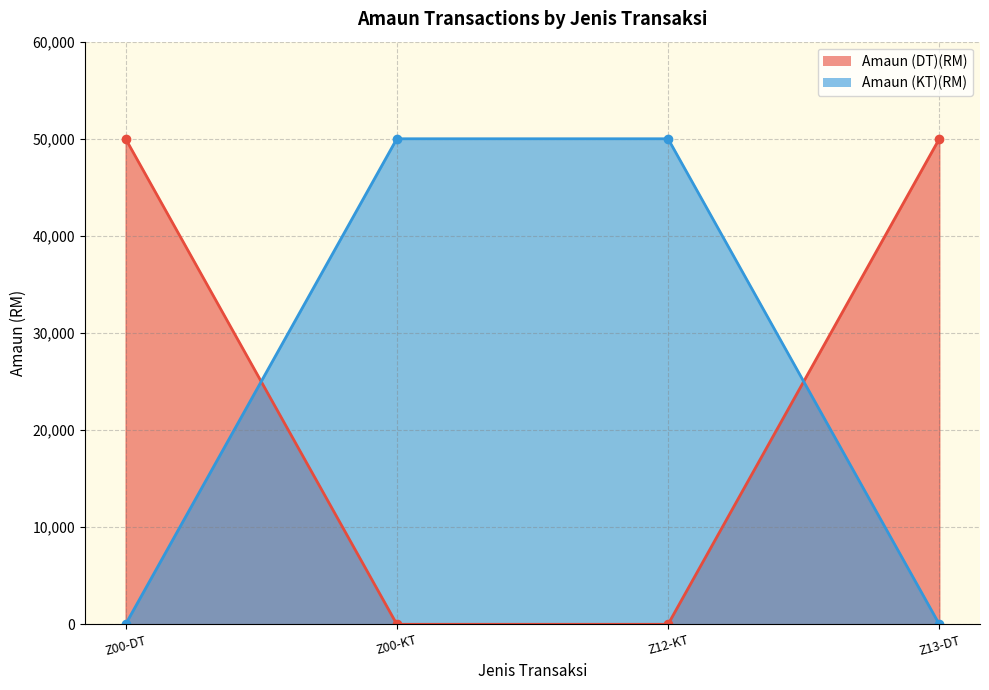

What is the average value of the Amaun (KT)(RM) series?

25000